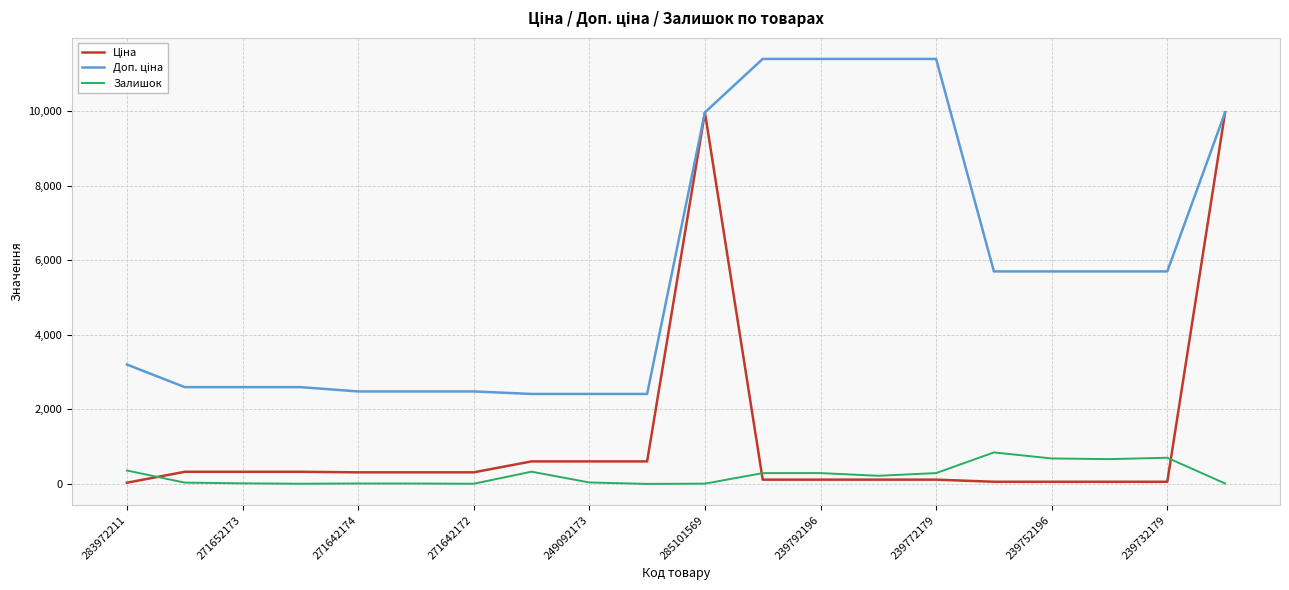

What is the maximum value shown in the chart?

11410.0